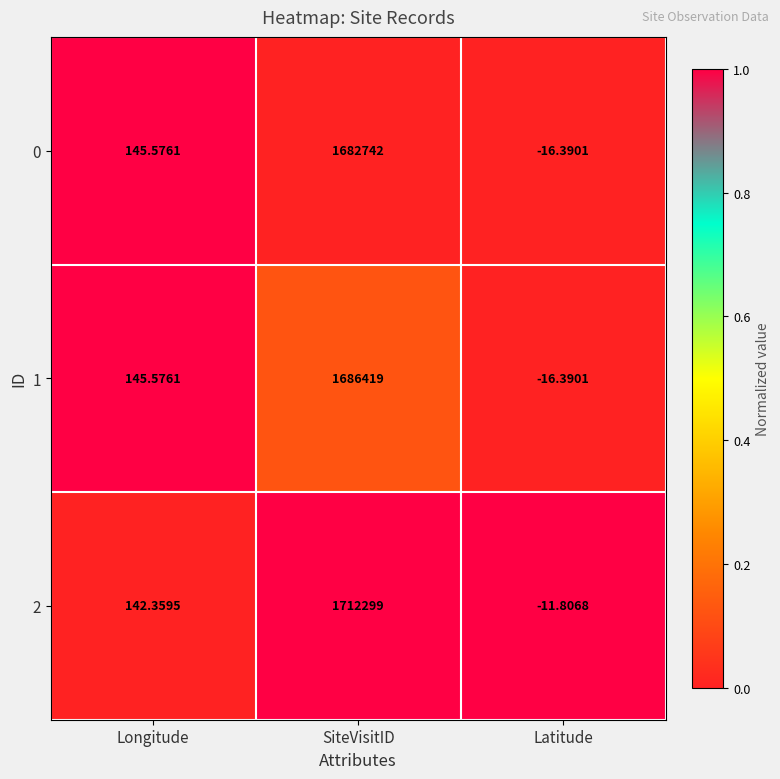

At which label does 2 first exceed 142?

Longitude